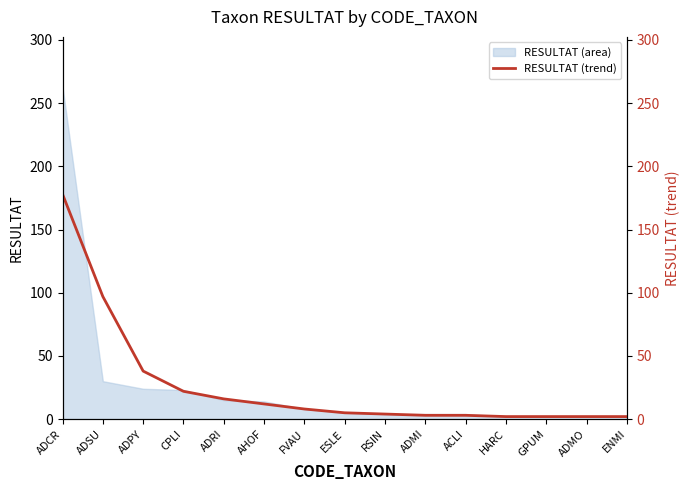

Which label corresponds to the largest value in the chart?

ADCR